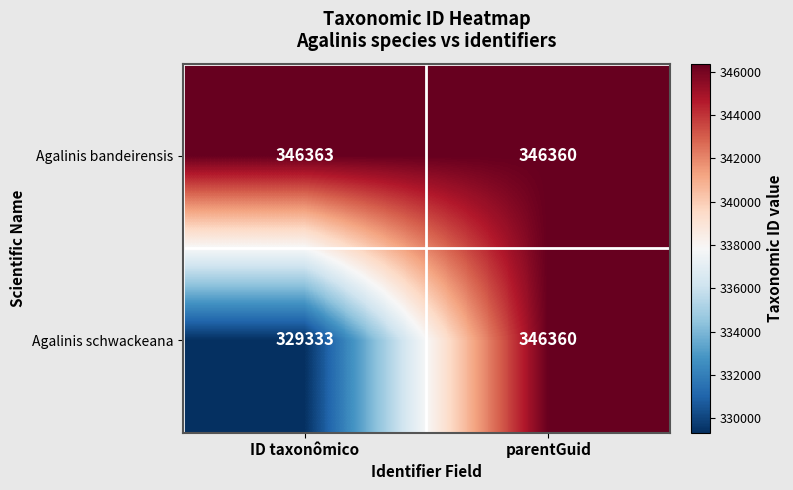

Which series has the largest range (max minus min)?

Agalinis schwackeana